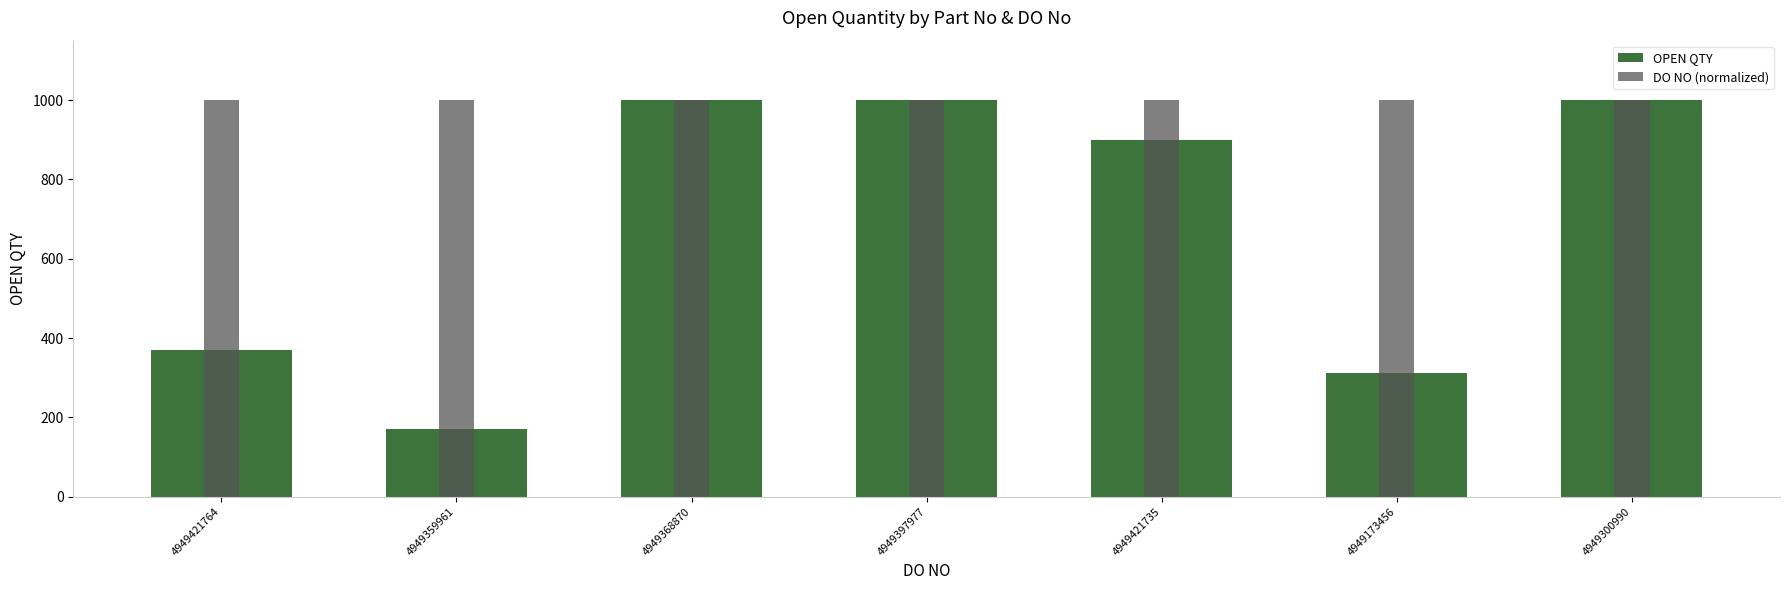

What is the sum of all OPEN QTY values?

4751.0